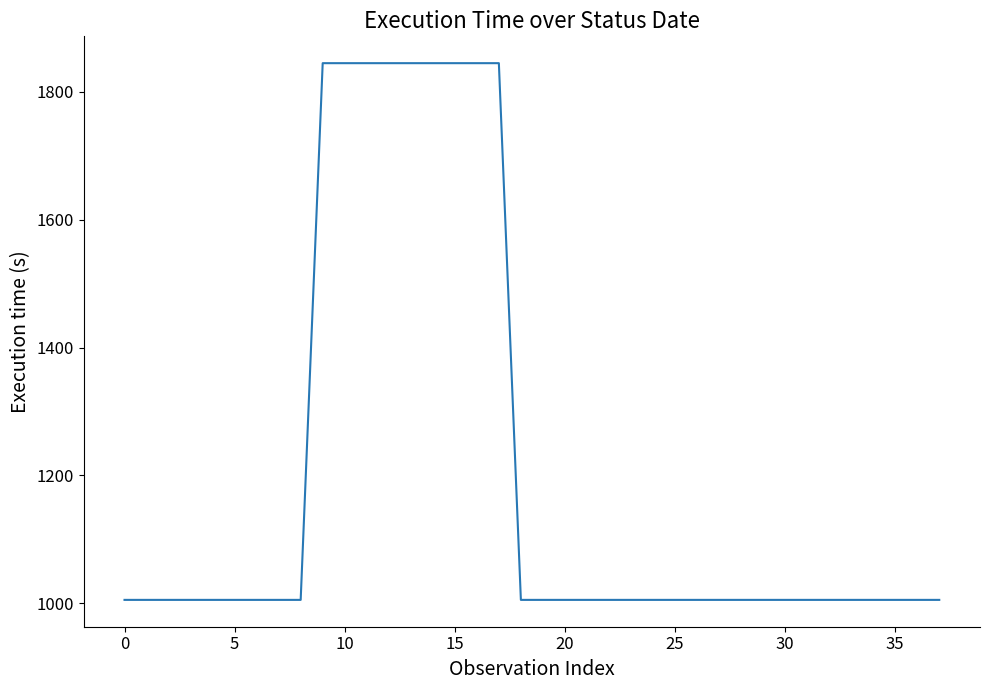

What is the maximum value shown in the chart?

1845